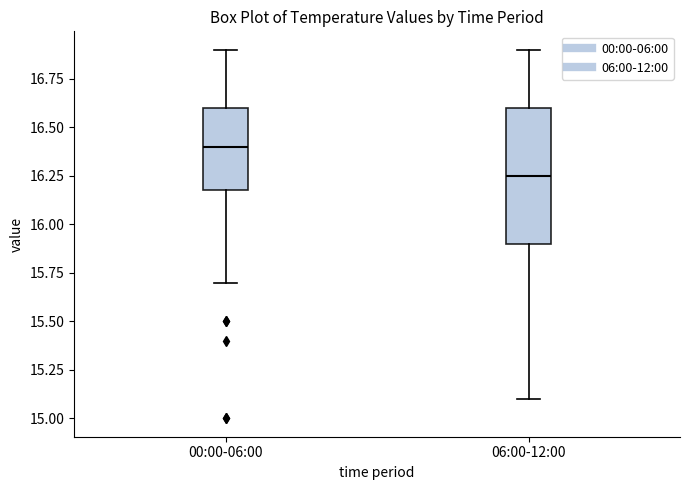

Which box is the tallest, from its lower edge to its upper edge?

06:00-12:00